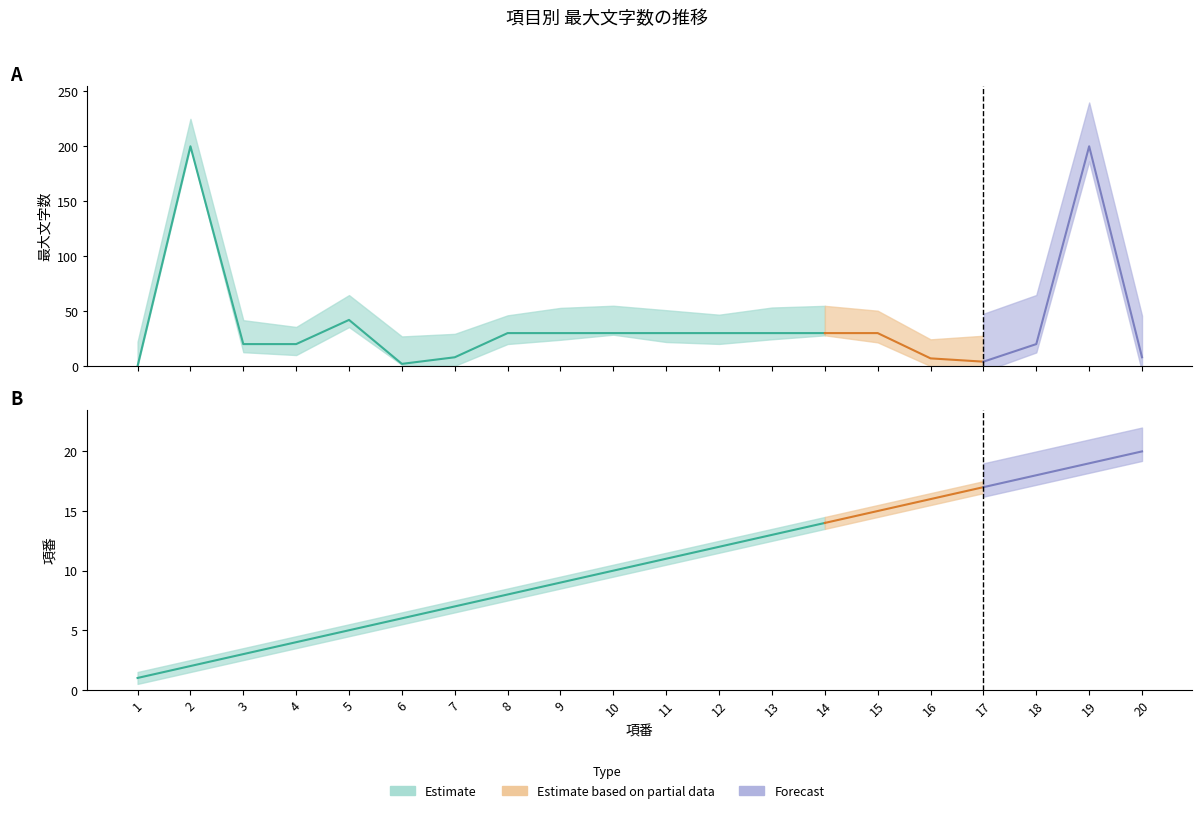

What is the difference between the 最大文字数 values at 5 and 11?

12